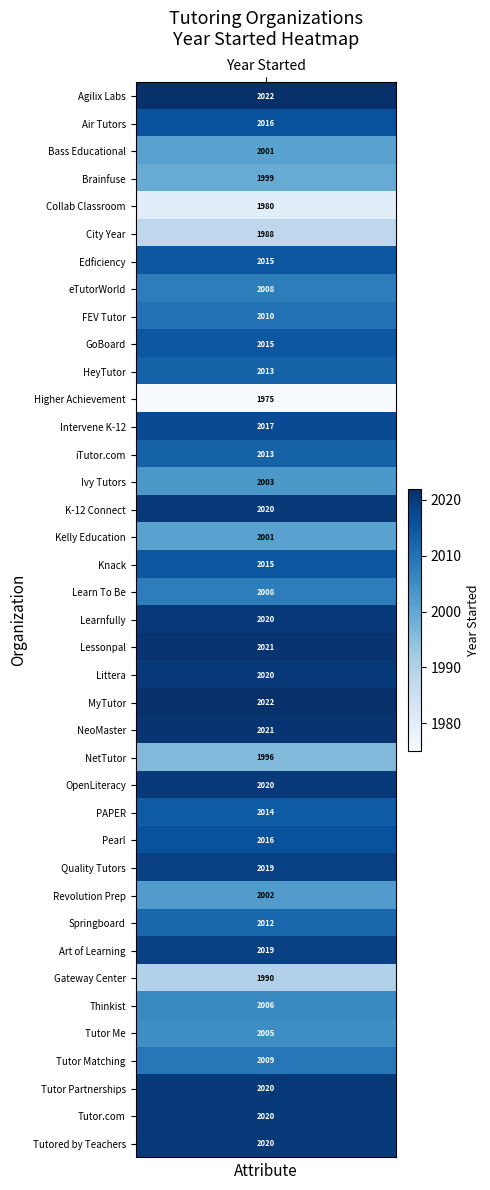

Is it true that the value at 9 is 2015?

True